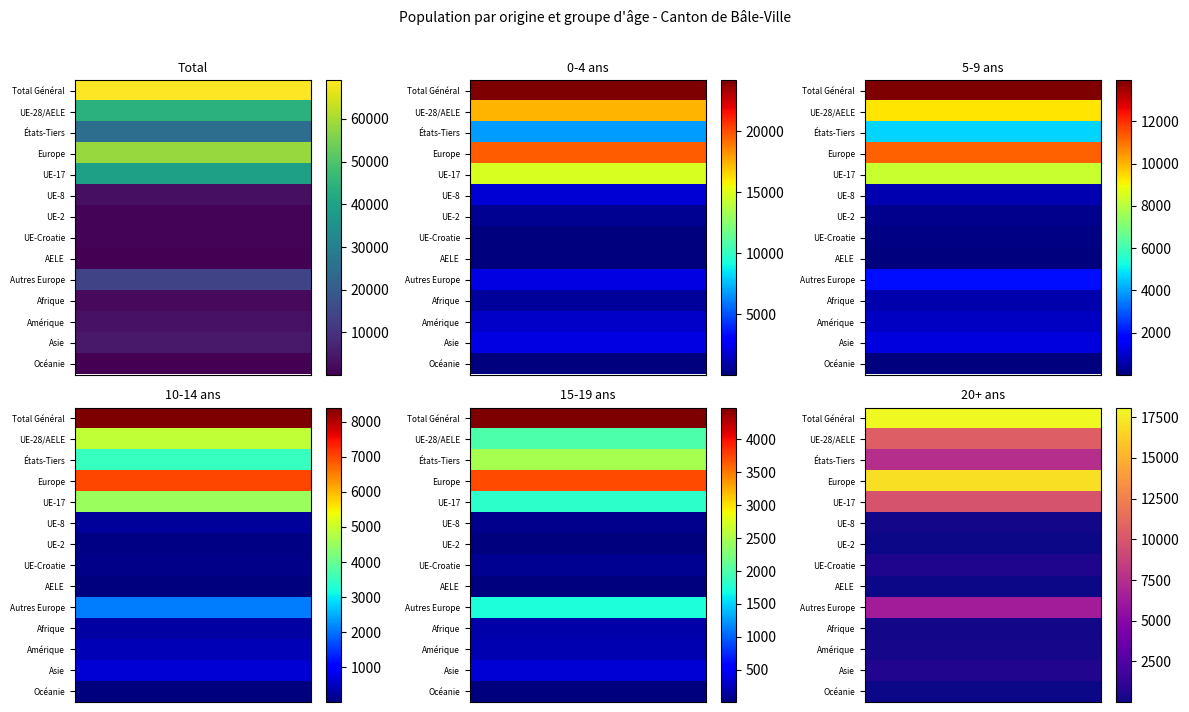

Which series has the largest range (max minus min)?

Total Général